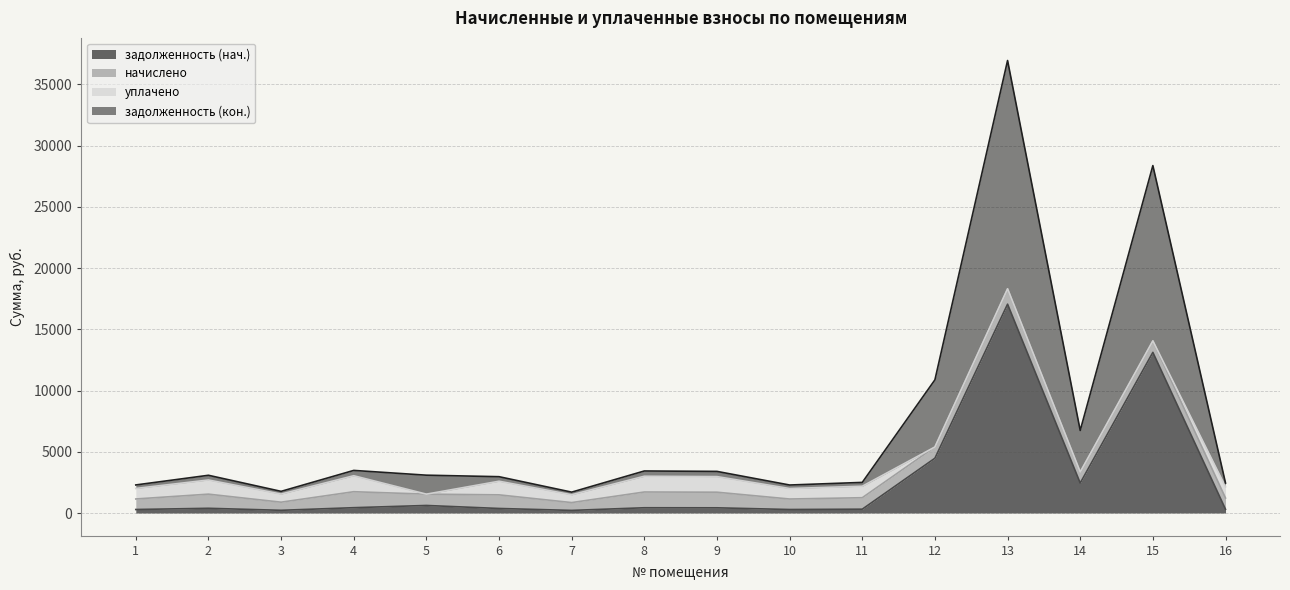

At which category is the sum across all series the highest?

13